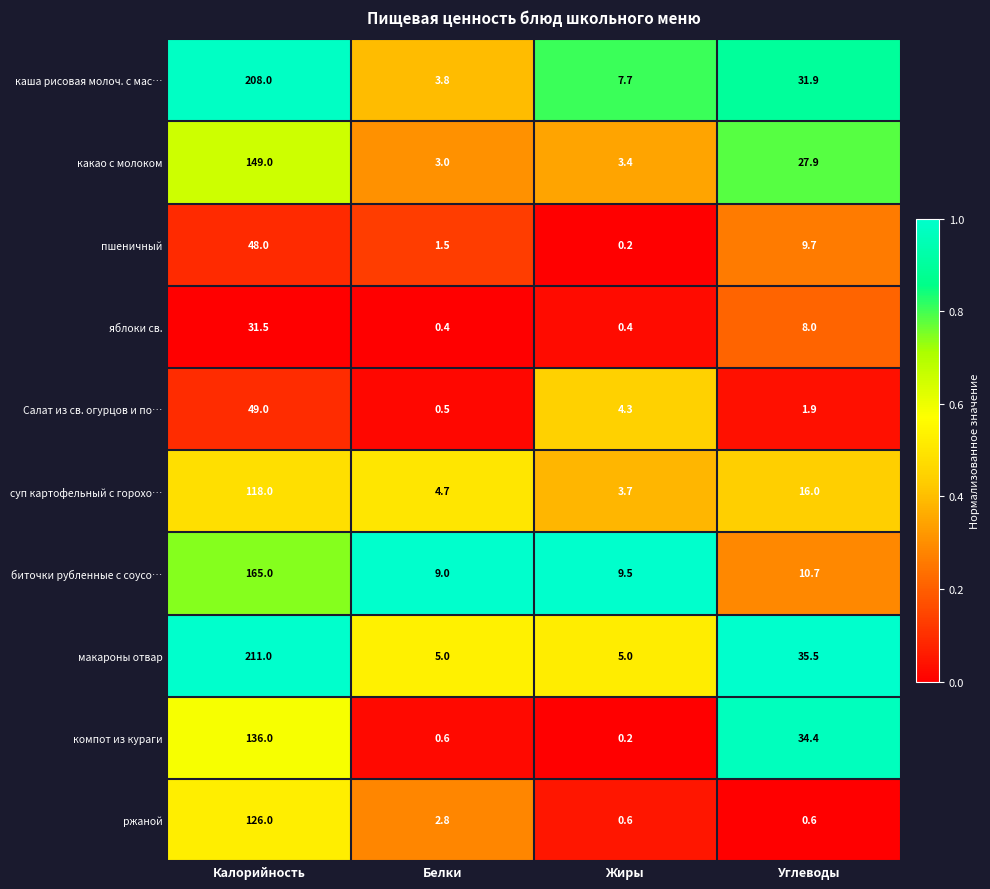

Is it true that ржаной equals 0.6 at Углеводы?

True